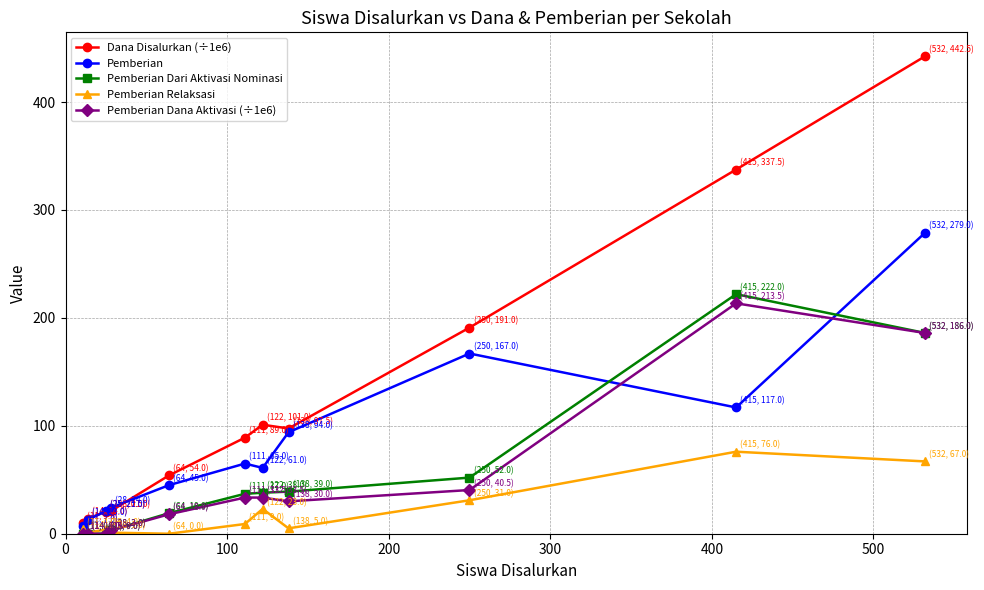

What are all the series names shown in the legend?

Dana Disalurkan (÷1e6), Pemberian, Pemberian Dari Aktivasi Nominasi, Pemberian Relaksasi, Pemberian Dana Aktivasi (÷1e6)